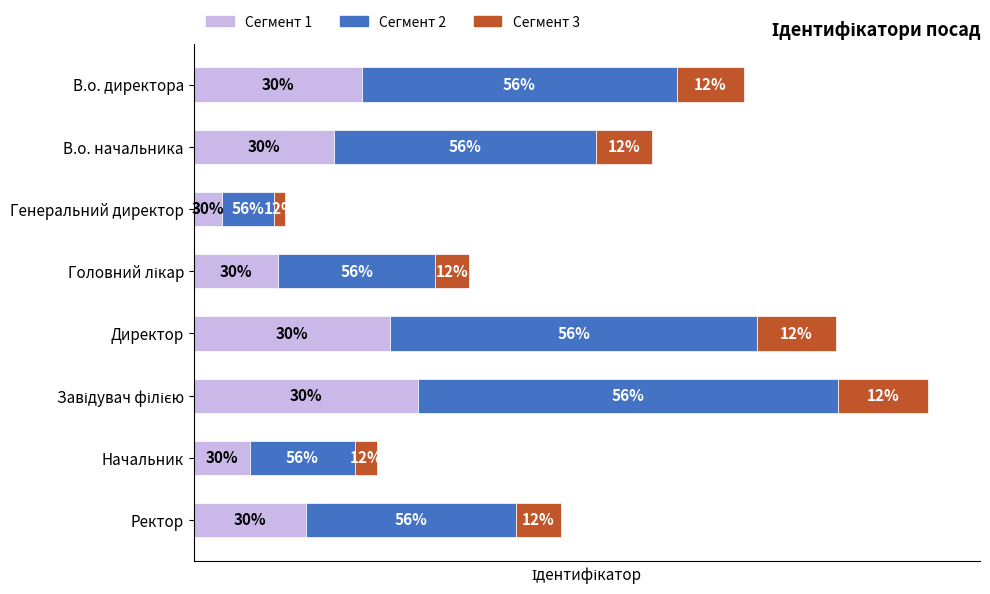

What are all the series names shown in the legend?

Сегмент 1, Сегмент 2, Сегмент 3